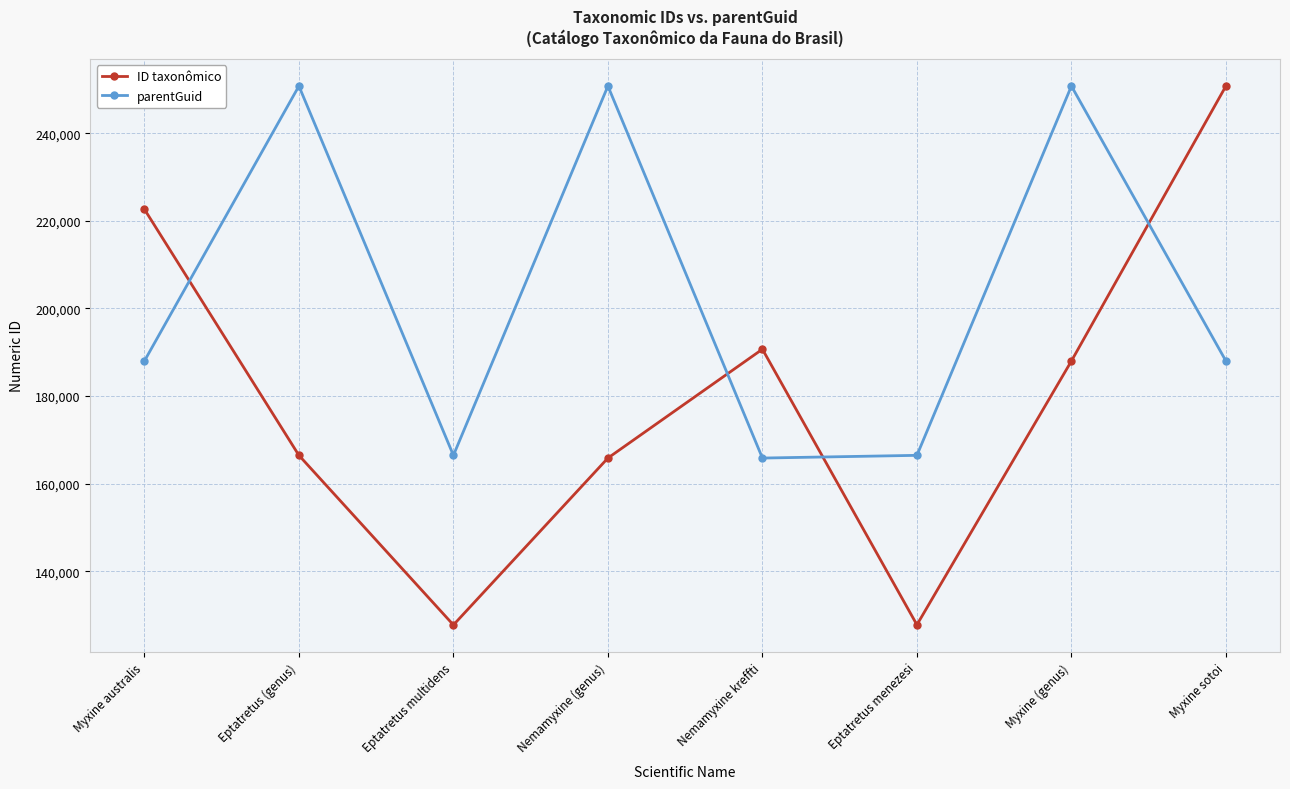

What is the greatest value displayed?

250760